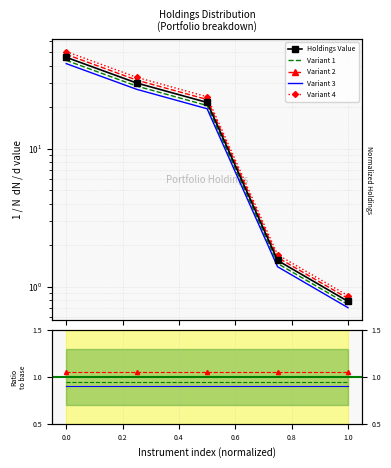

The value at 0.0 is 28.5. True or false?

False